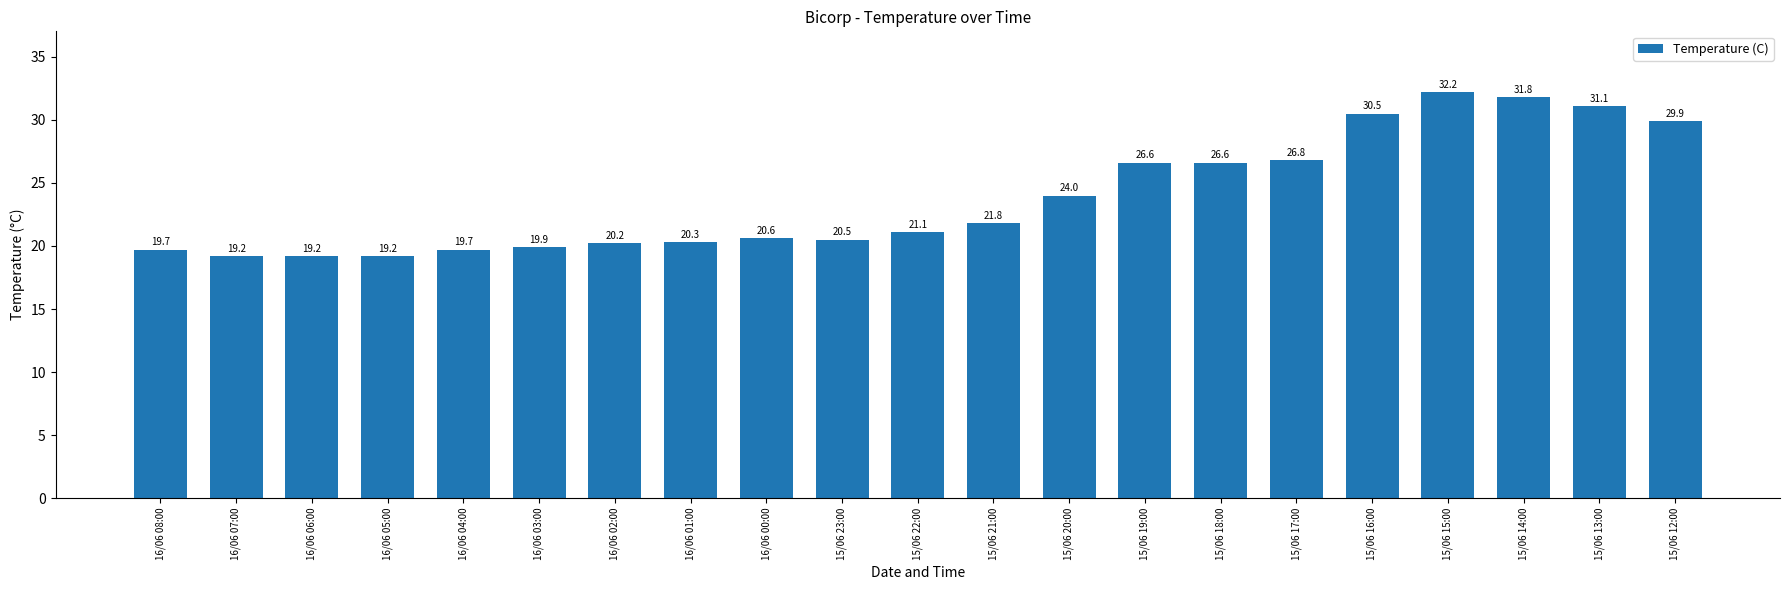

Reading right to left, what are all the values shown in this chart?

15/06 12:00=29.9	15/06 13:00=31.1	15/06 14:00=31.8	15/06 15:00=32.2	15/06 16:00=30.5	15/06 17:00=26.8	15/06 18:00=26.6	15/06 19:00=26.6	15/06 20:00=24.0	15/06 21:00=21.8	15/06 22:00=21.1	15/06 23:00=20.5	16/06 00:00=20.6	16/06 01:00=20.3	16/06 02:00=20.2	16/06 03:00=19.9	16/06 04:00=19.7	16/06 05:00=19.2	16/06 06:00=19.2	16/06 07:00=19.2	16/06 08:00=19.7